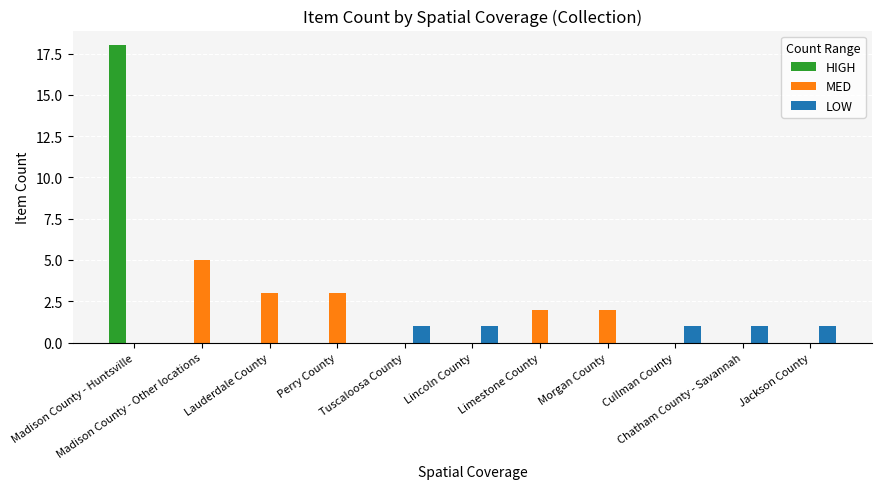

Does the chart contain stacked bars?

No